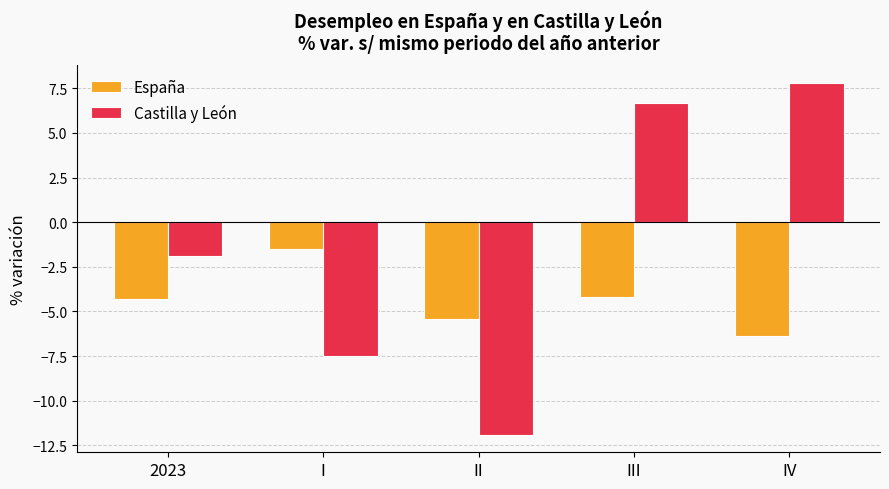

At which label does Castilla y León first exceed -1?

III